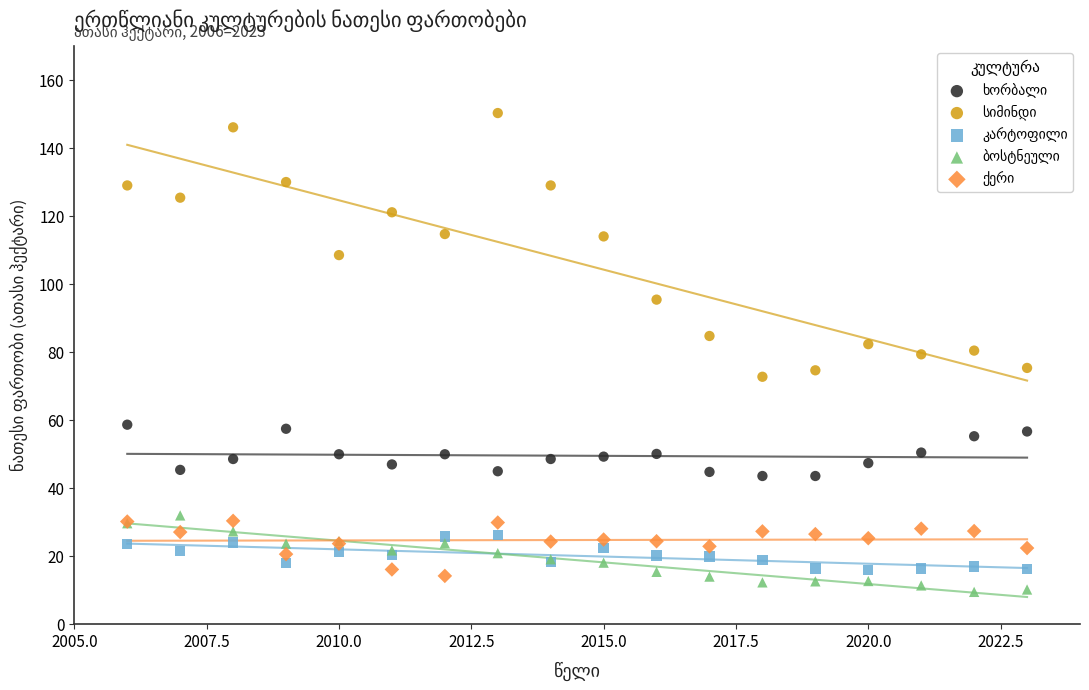

What is the X range (max minus min) for the scatter plot?

17.0